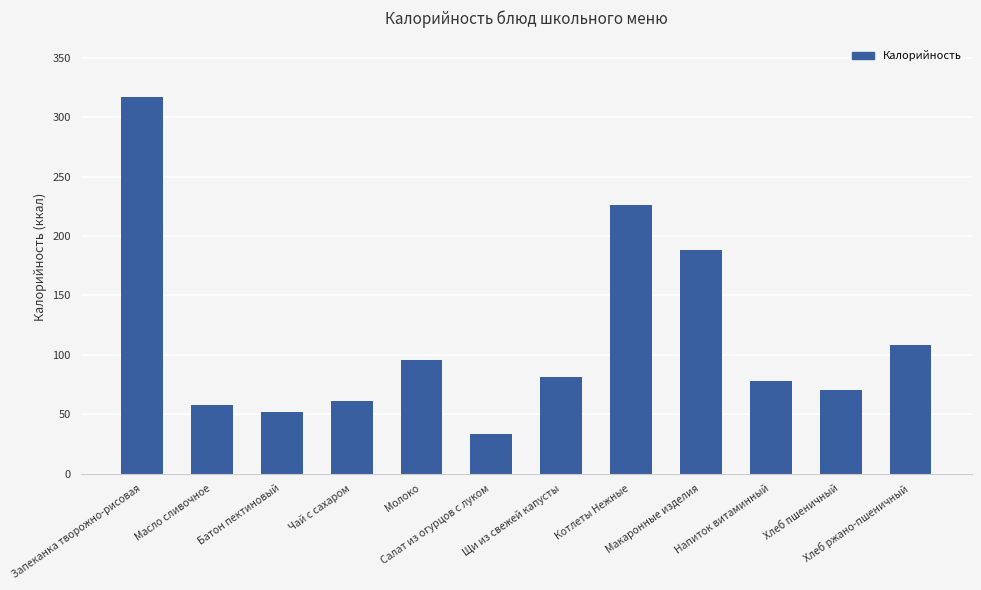

At which label is the value closest to 175?

Макаронные изделия